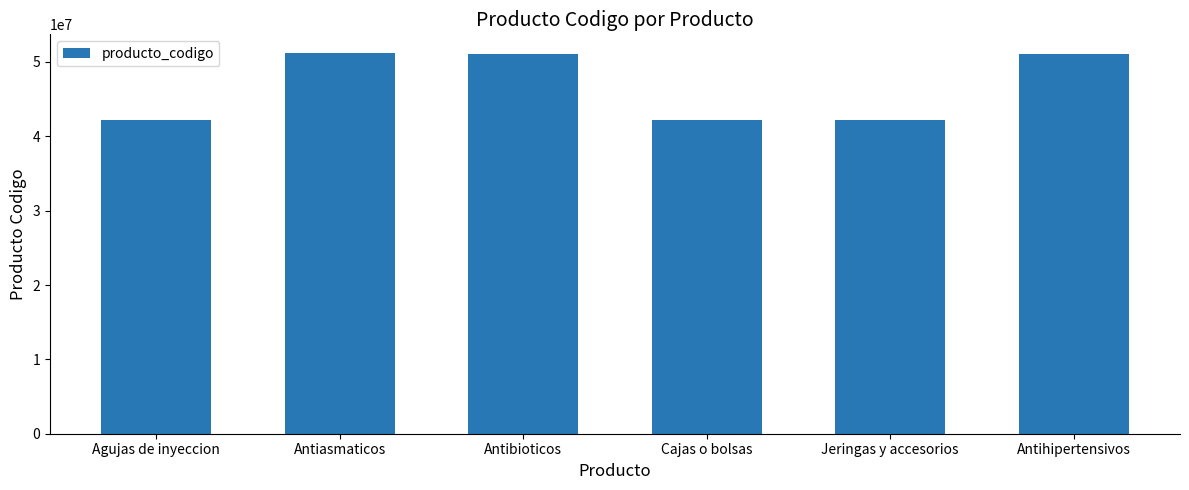

True or false: the data shows 24284220 at Jeringas y accesorios.

False